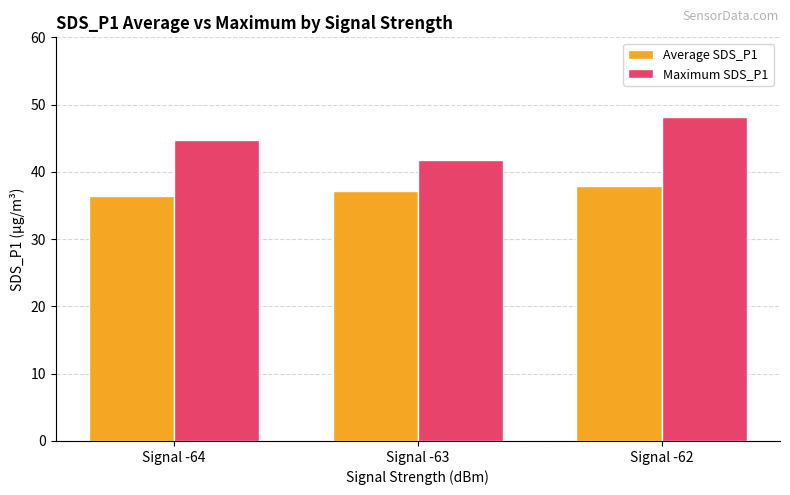

How many values in the Average SDS_P1 series exceed 37?

2